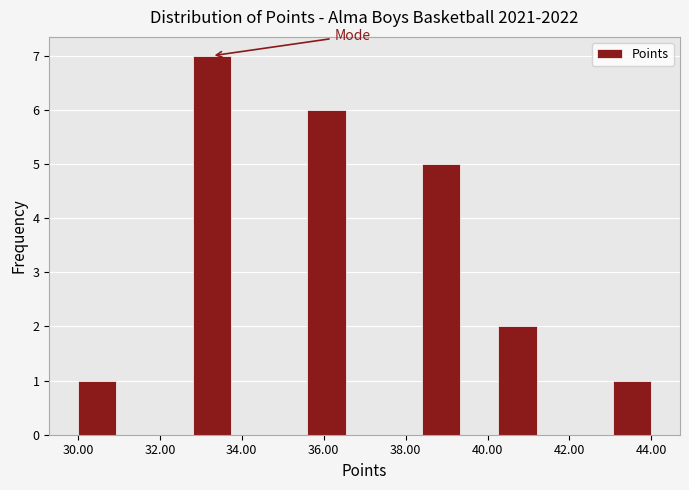

Over which range of the x-axis is the bar tallest?

32.8 to 33.8